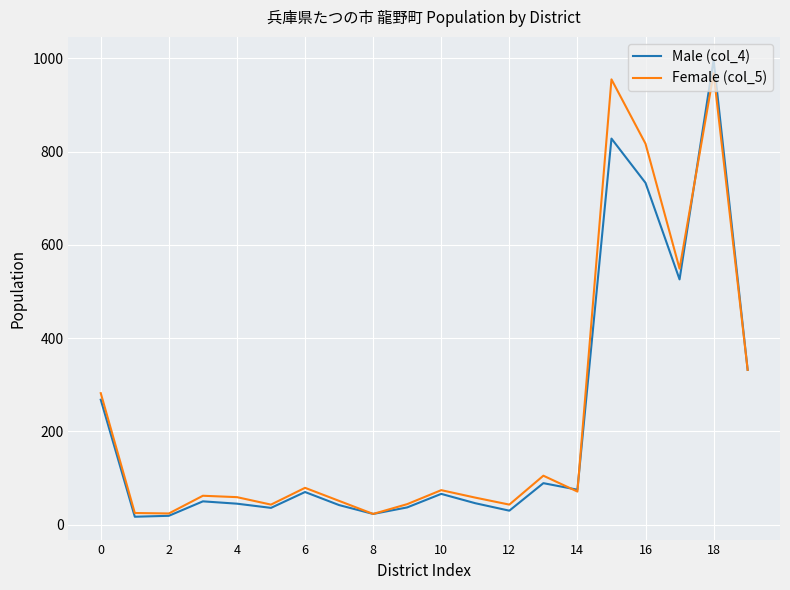

Which series has the largest range (max minus min)?

Male (col_4)